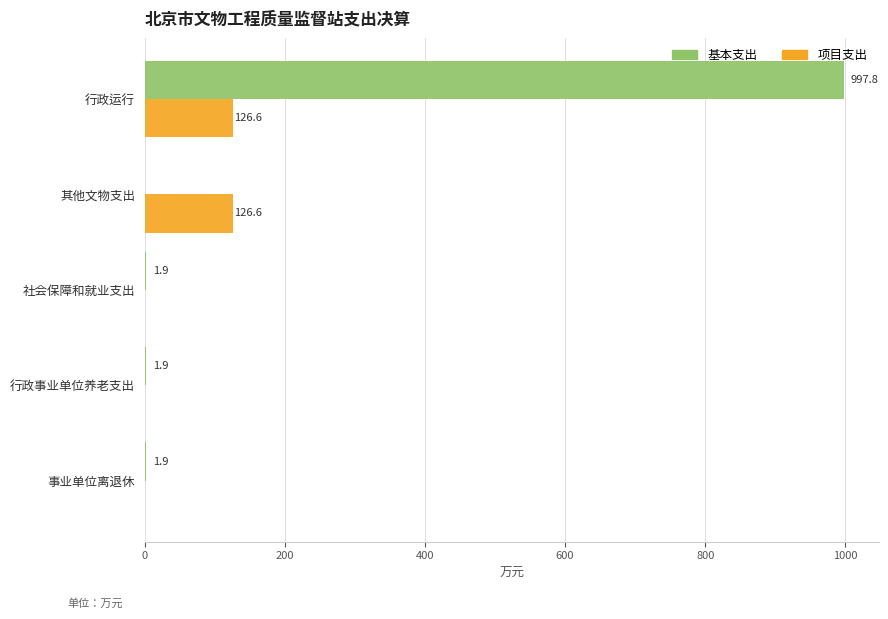

At which category is the sum across all series the highest?

行政运行